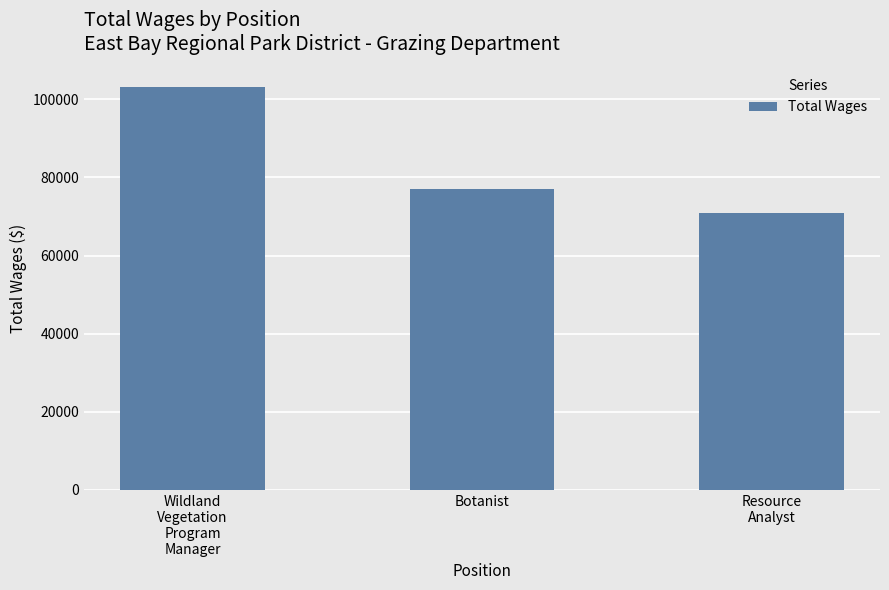

What is the label of the 3rd bar from the left?

Resource
Analyst